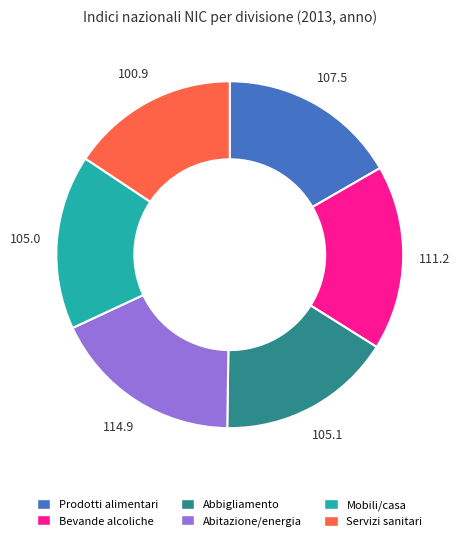

Is there any slice that represents more than half of the pie?

No